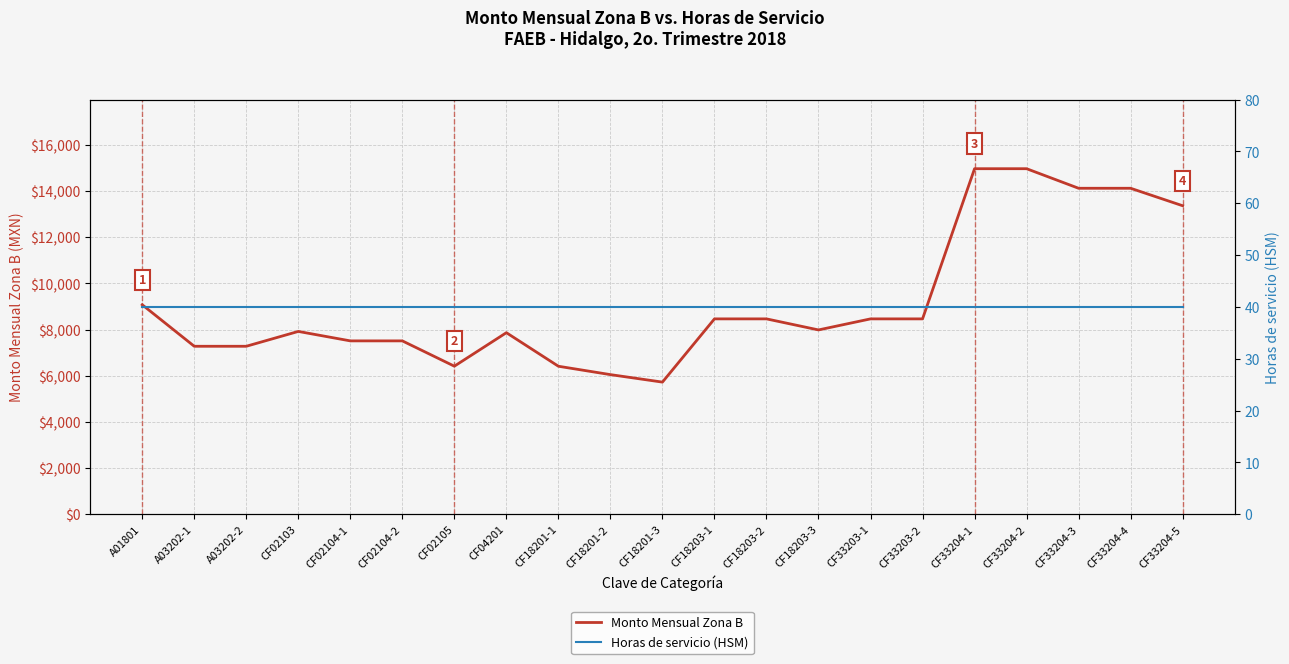

How many data points does each series have?

21